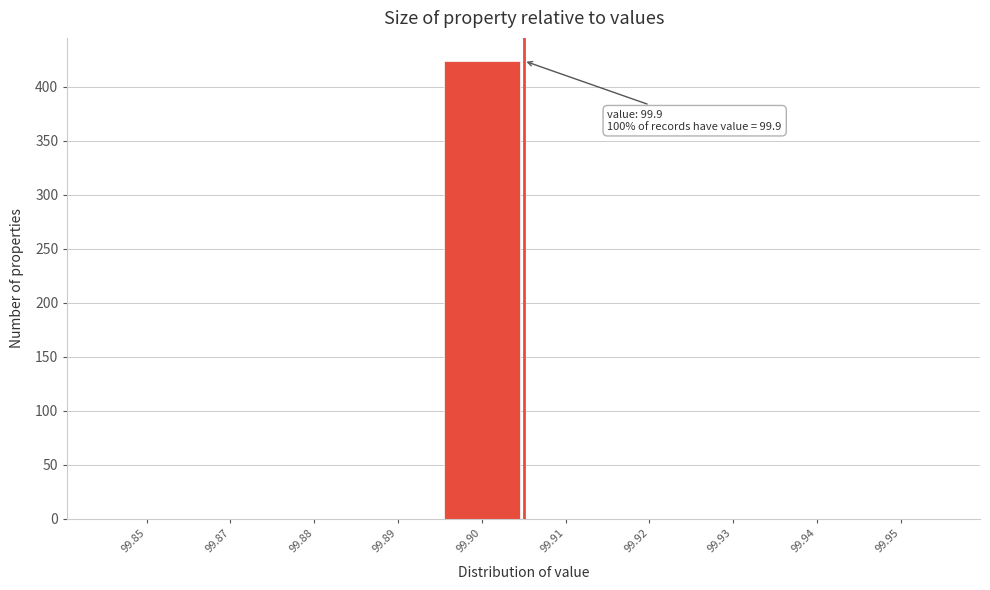

Reading left to right, extract all data points from this chart.

99.85=0	99.87=0	99.88=0	99.89=0	99.90=424	99.91=0	99.92=0	99.93=0	99.94=0	99.95=0